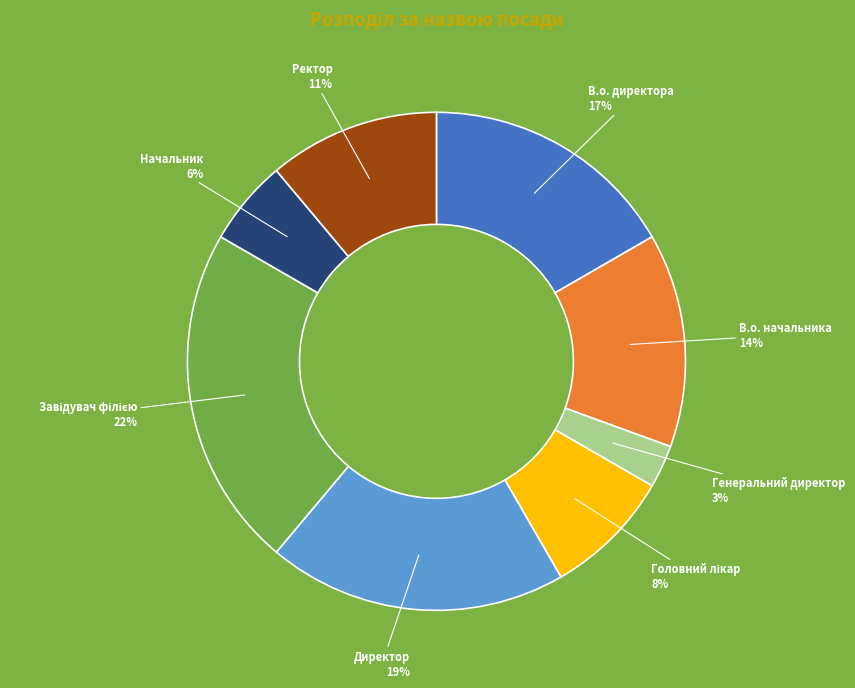

True or false: В.о. директора accounts for 17% of the total.

True